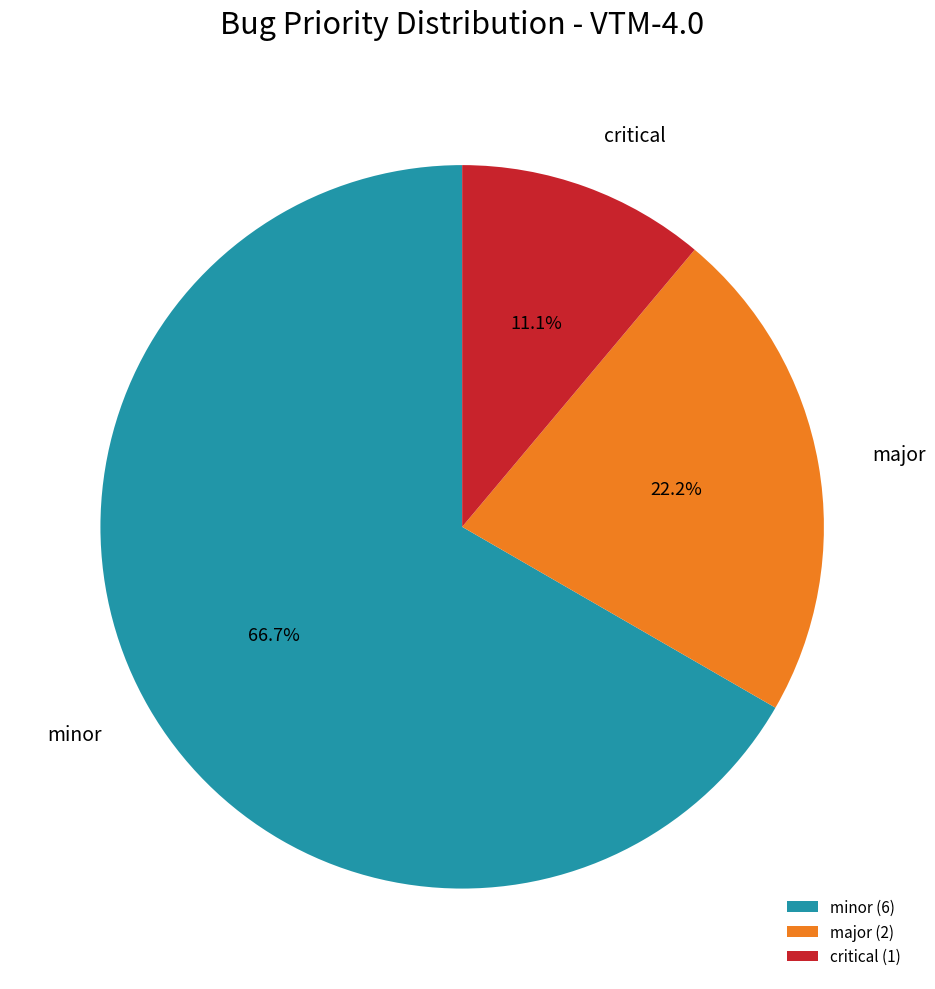

What is the ratio of the value at minor to the value at major?

3.0